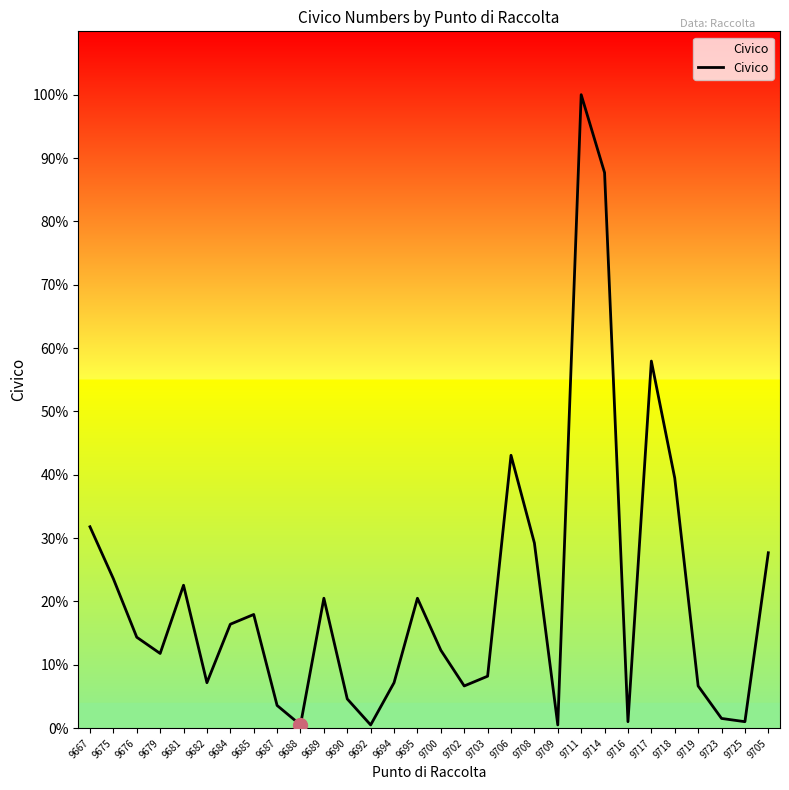

What position from the right is 9687?

22